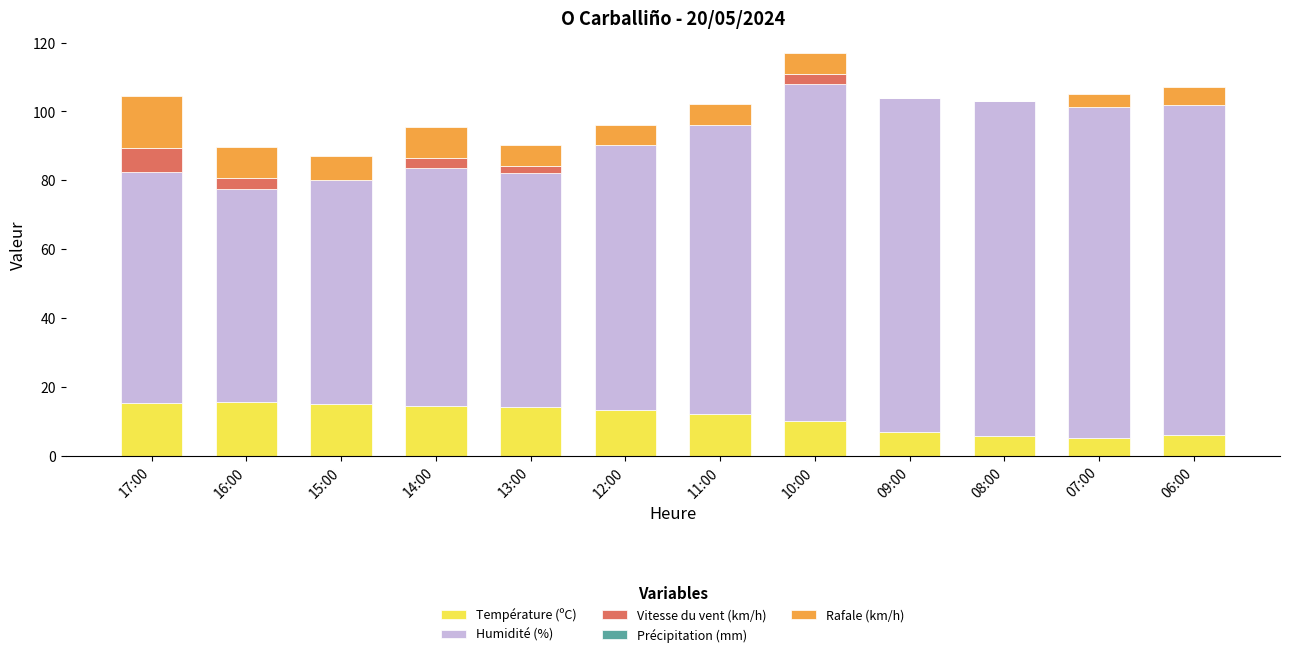

Is it true that Température (ºC) equals 14.6 at 14:00?

True